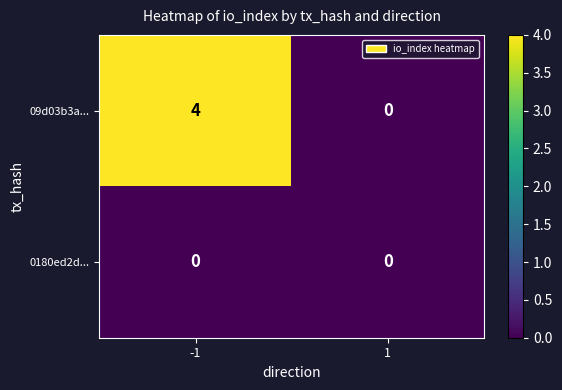

Is it true that 0180ed2d... equals 0 at 1?

True